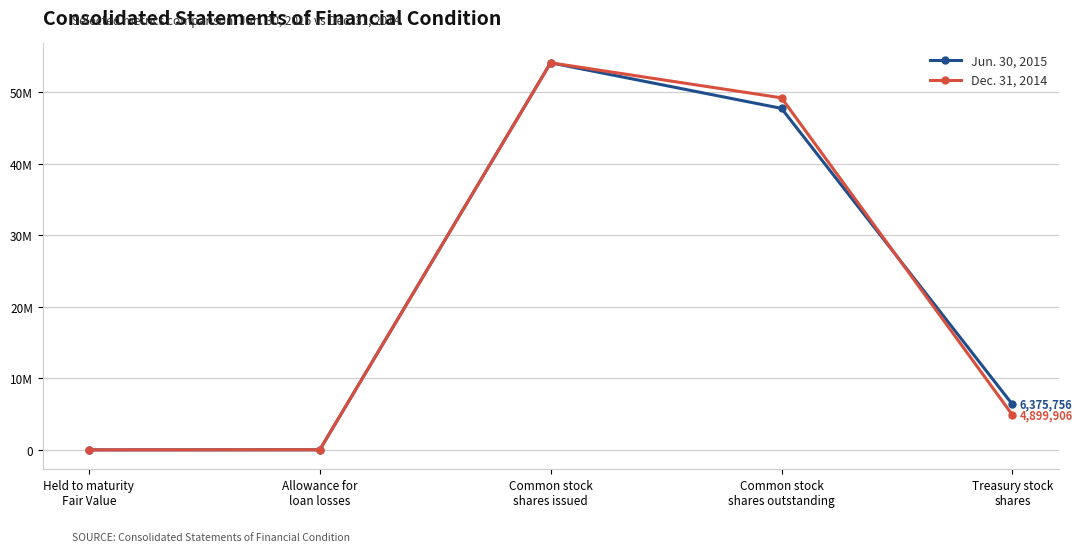

What are all the series names shown in the legend?

Jun. 30, 2015, Dec. 31, 2014